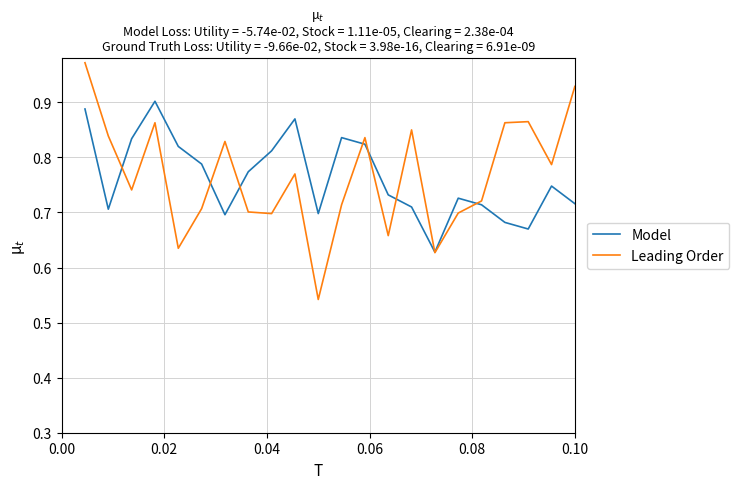

Which series has the largest range (max minus min)?

Leading Order